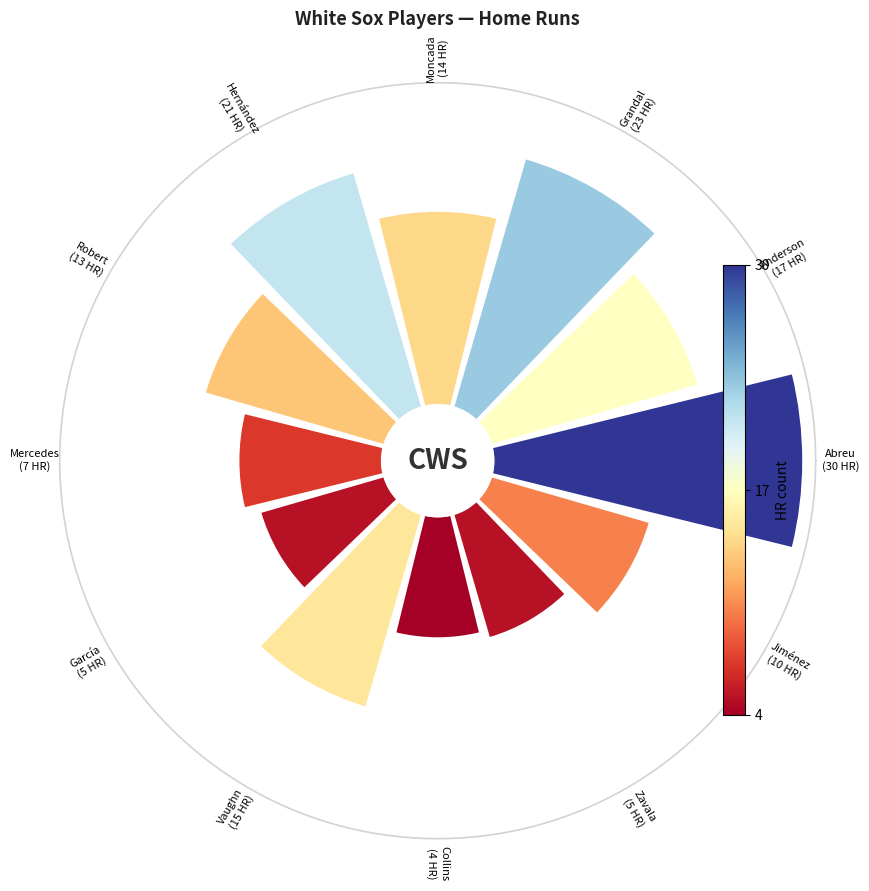

How many segments does this pie chart have?

12